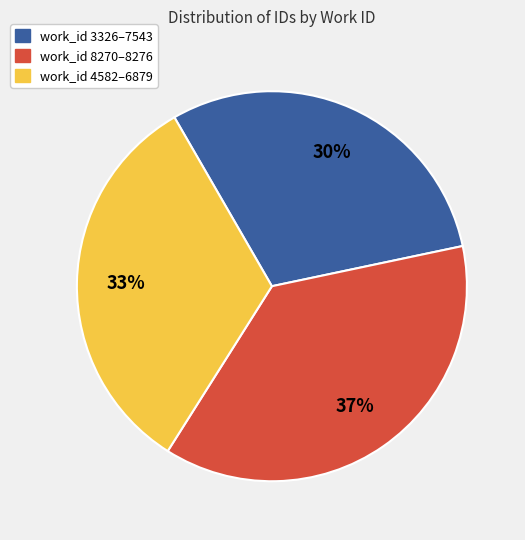

The work_id 3326–7543 slice represents 40% of the pie. True or false?

False